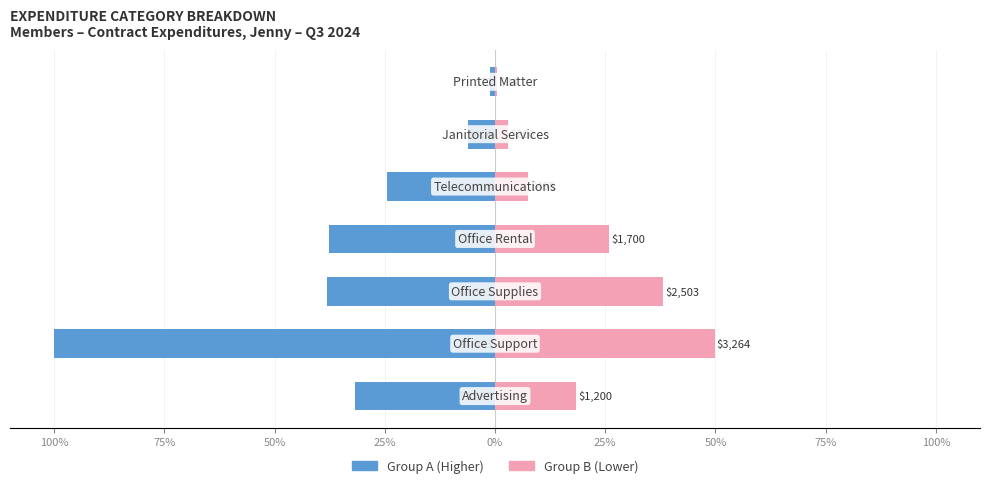

What is the value of the Group A bar at the 3rd from the left?

-38.2